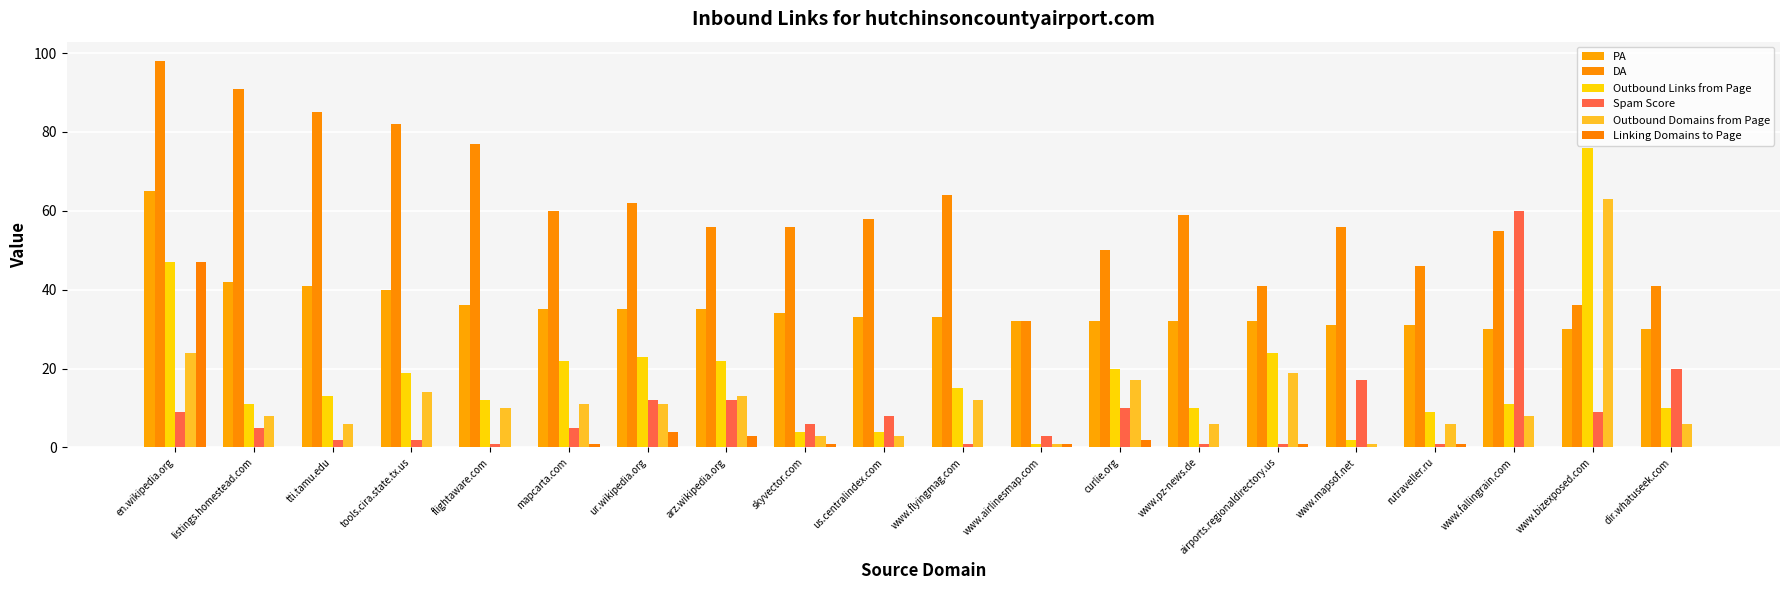

Count the number of categories in the chart.

20